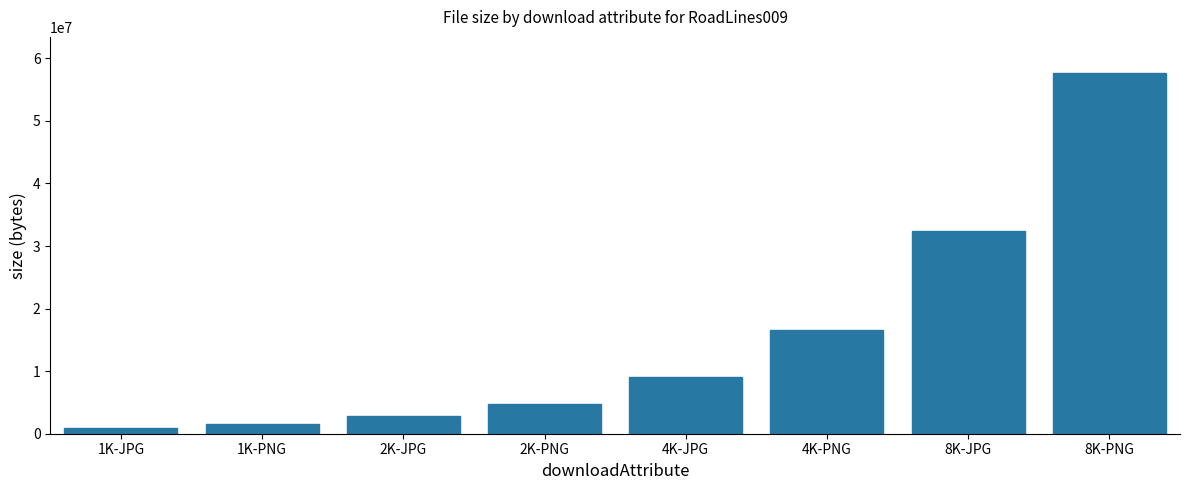

What position from the left is 8K-PNG?

8